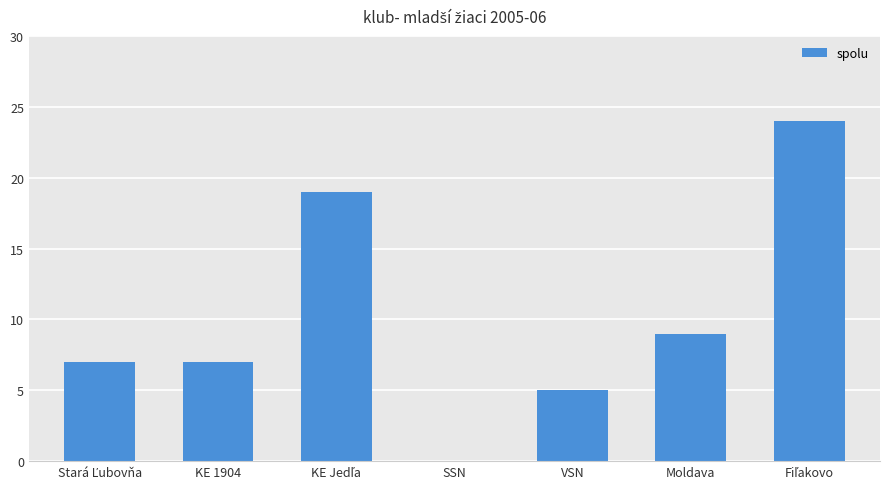

What is the difference between the values at VSN and Moldava?

4